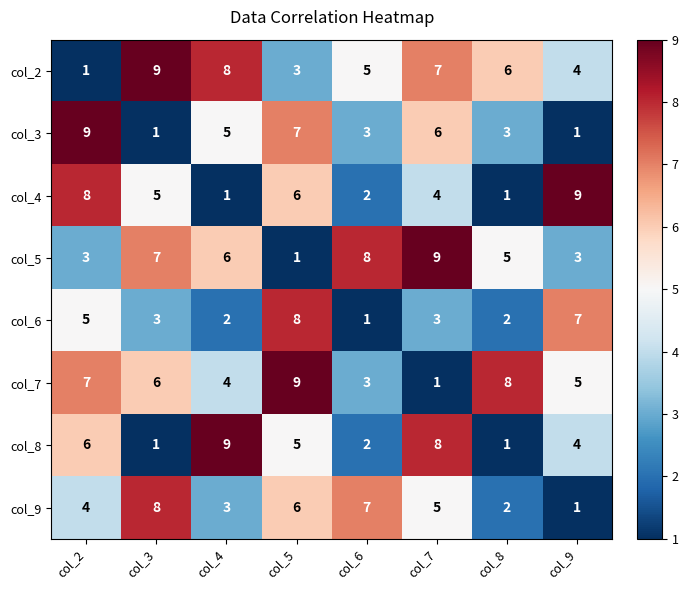

What is the highest value of the col_9 series?

8